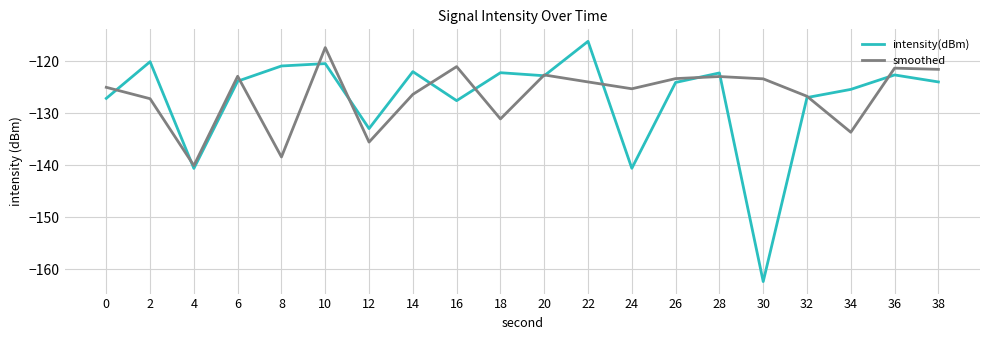

At which category is the sum across all series the highest?

10